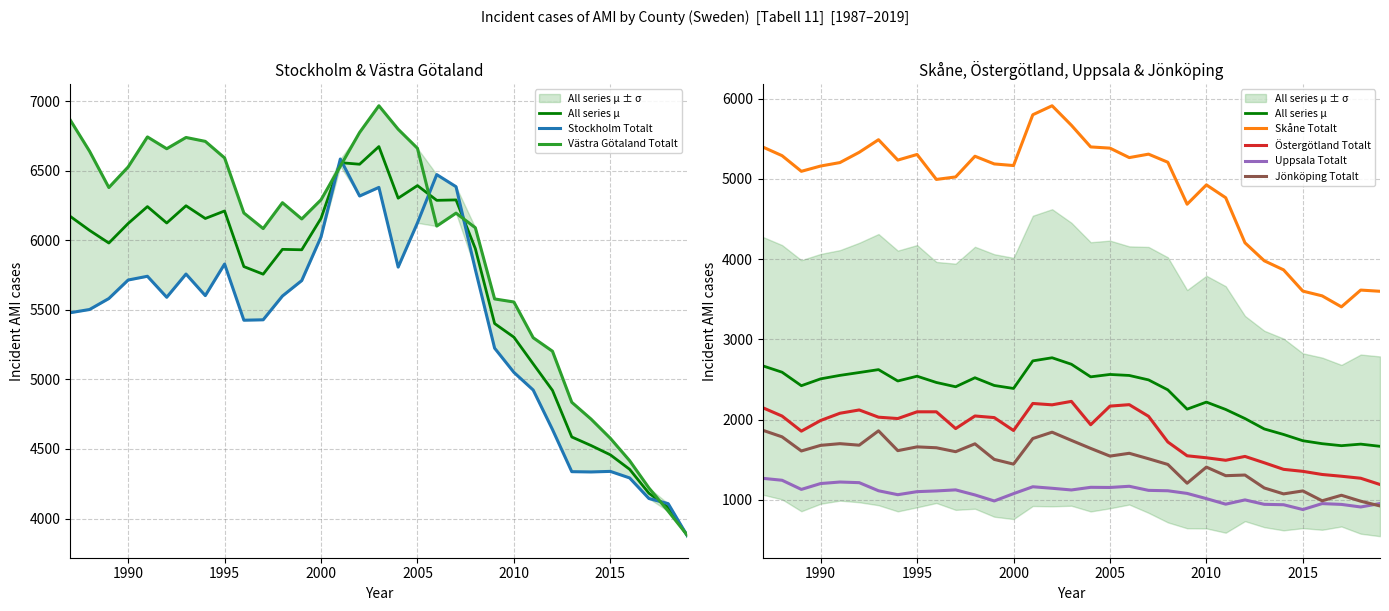

Is it true that Västra Götaland Totalt equals 9288 at 1997?

False